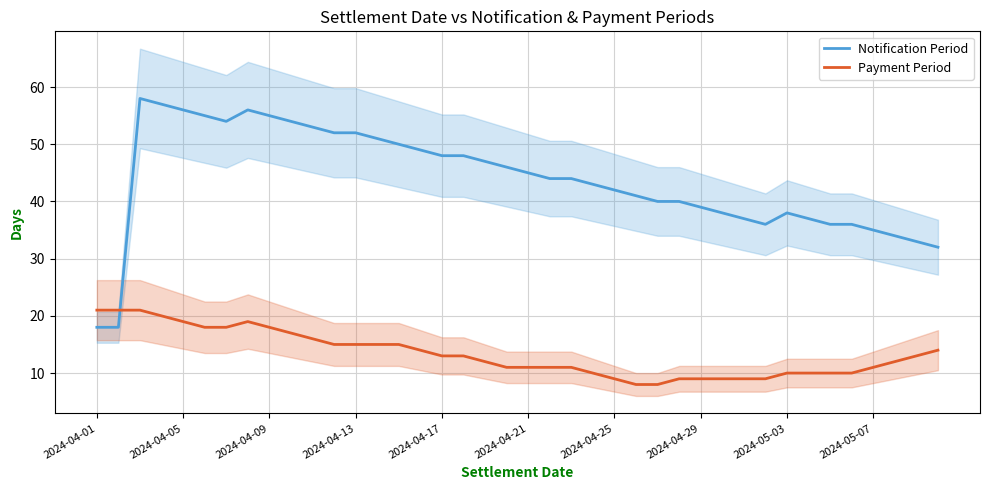

True or false: Notification Period and Payment Period cross at least once.

True